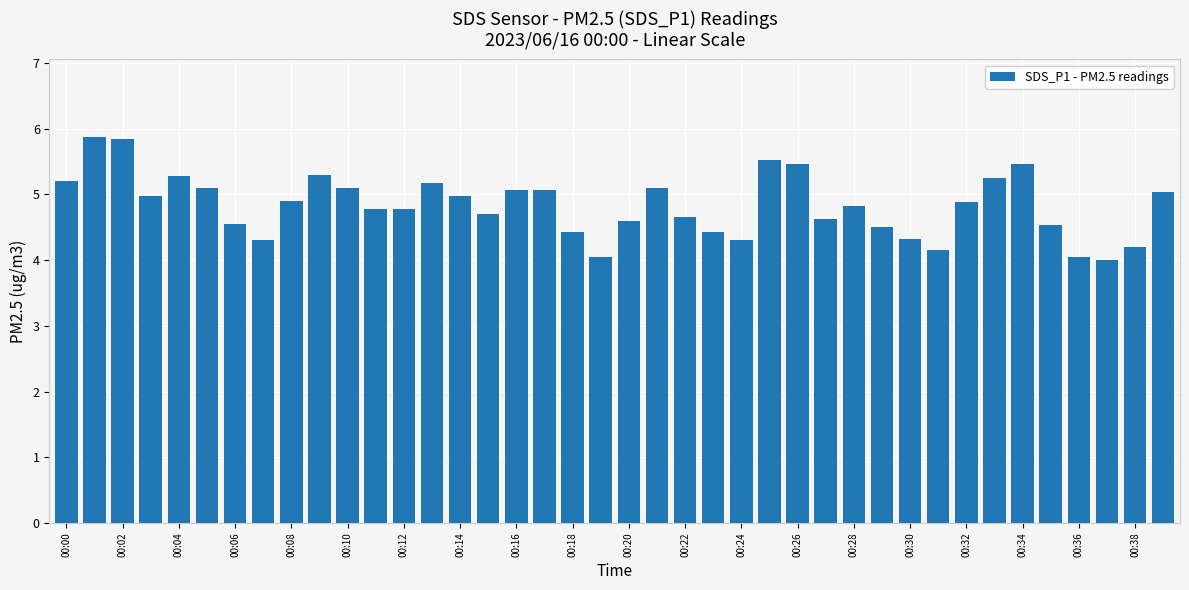

What is the sum of all values?

193.4